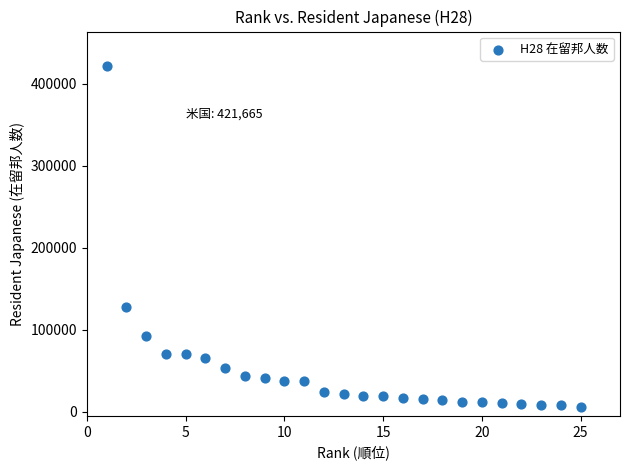

What is the range of Y values (max minus min)?

415958